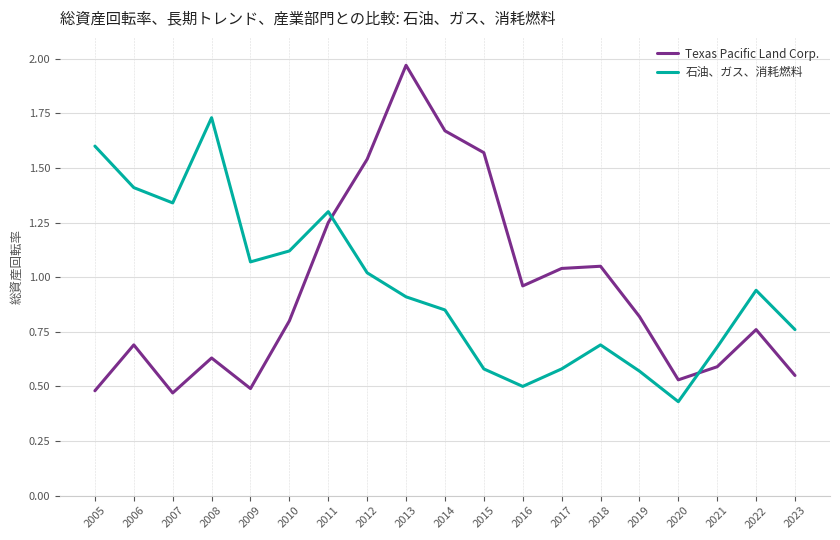

After their last crossing, which series has the higher values: Texas Pacific Land Corp. or 石油、ガス、消耗燃料?

石油、ガス、消耗燃料